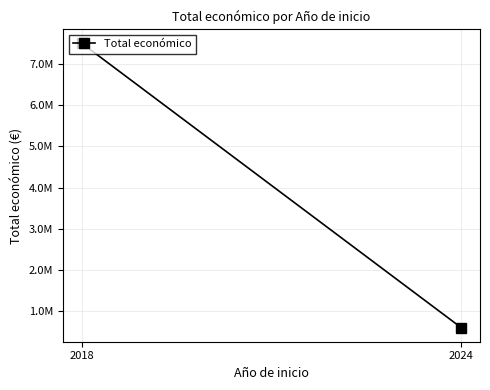

What is the average value?

4048980